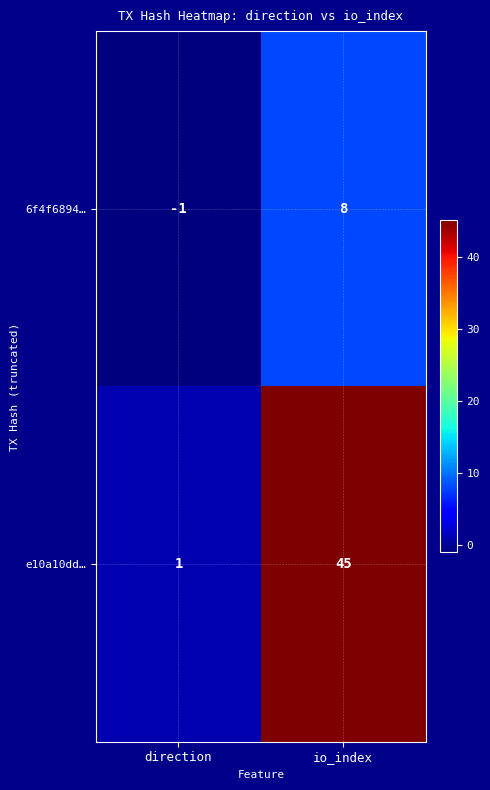

At how many categories does at least one series exceed 34?

1